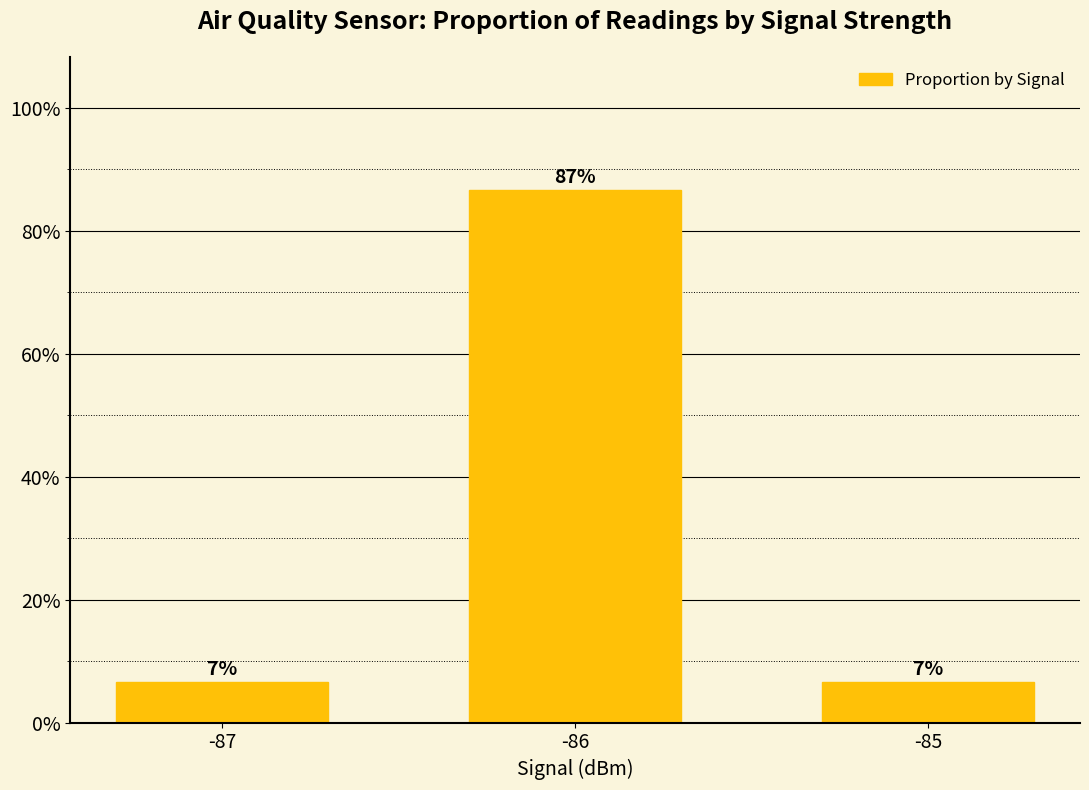

List the labels in order of value, smallest first.

-87, -85, -86